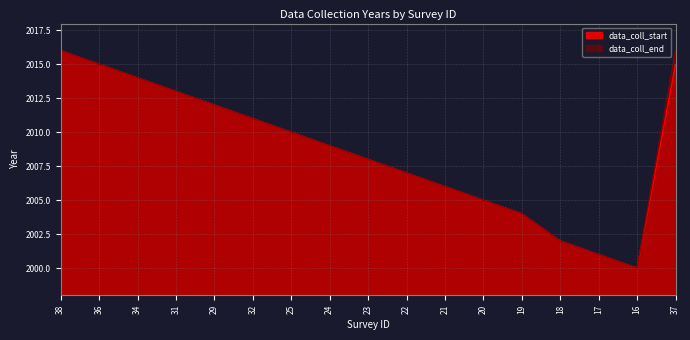

Which series has the widest spread of values?

data_coll_start